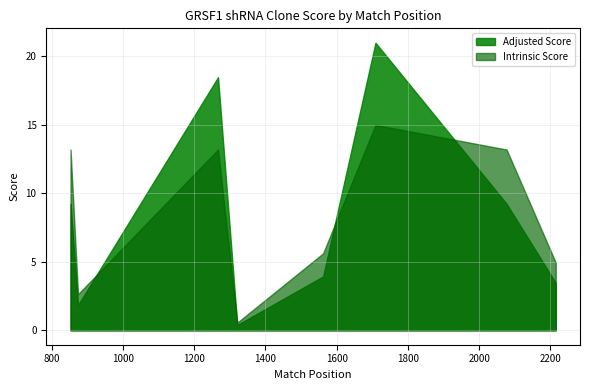

Is it true that Adjusted Score equals 21.0 at TRCN0000293627?

True